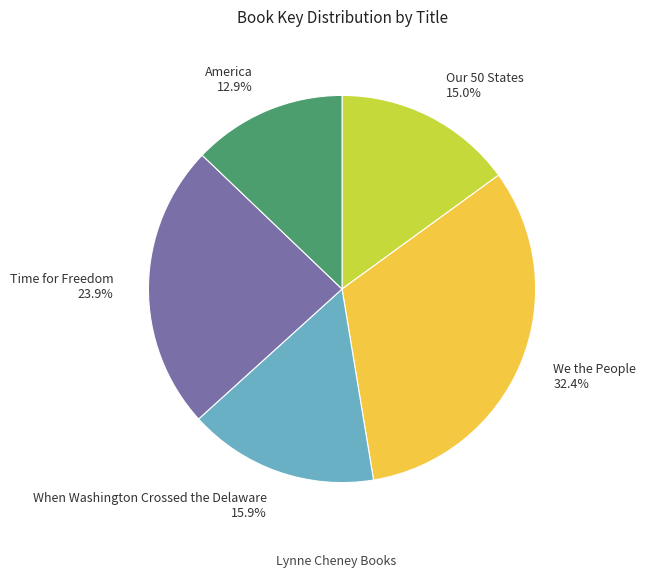

Approximately how many times larger is the value at Time for Freedom compared to When Washington Crossed the Delaware?

1.5